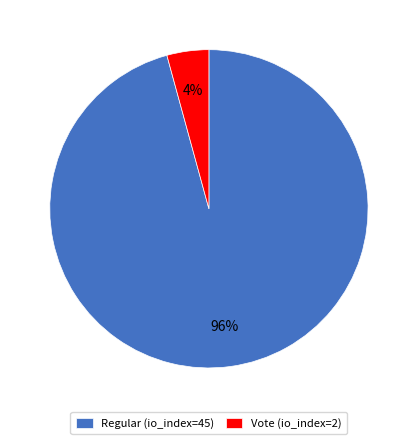

The Vote (io_index=2) slice represents 4% of the pie. True or false?

True